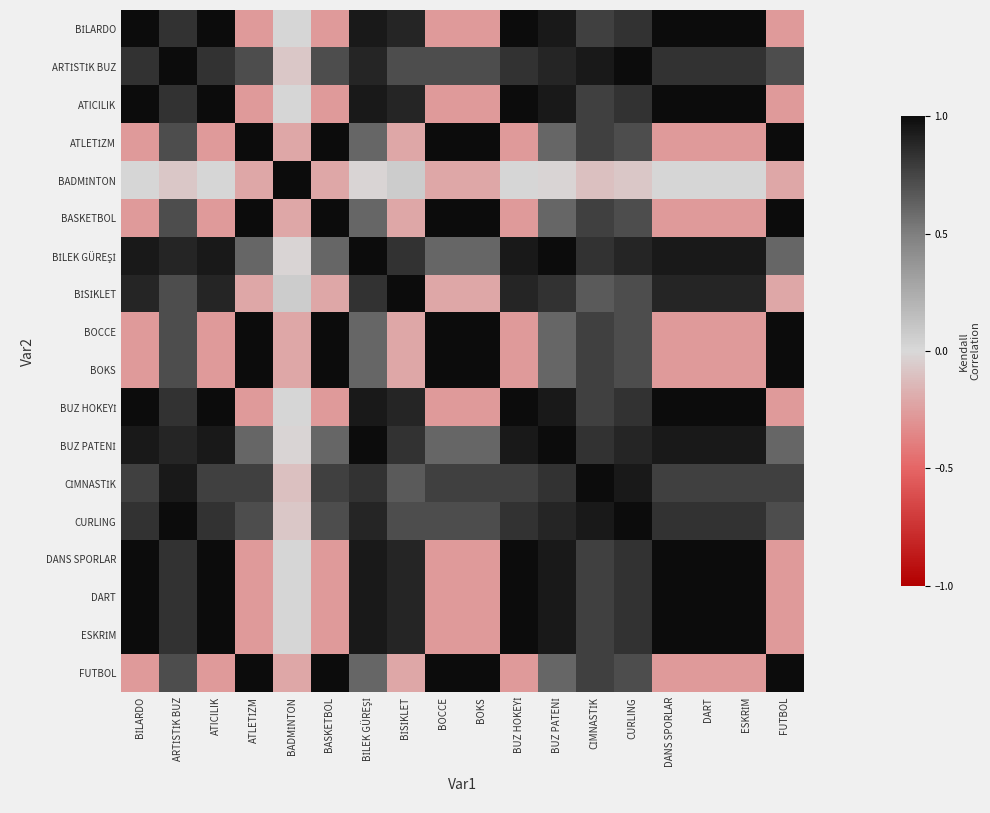

At which category does the chart reach its peak across all series?

BİLARDO